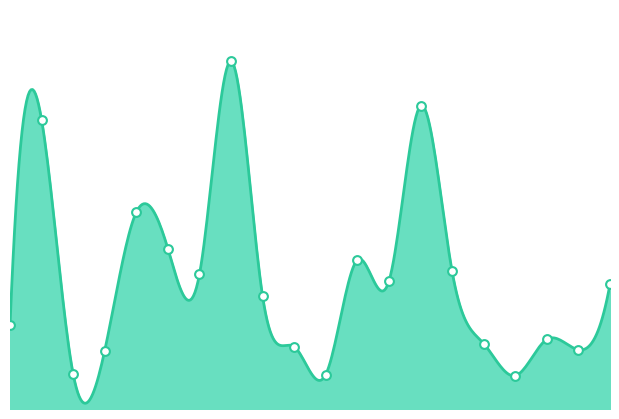

Does the chart have visible grid lines?

No